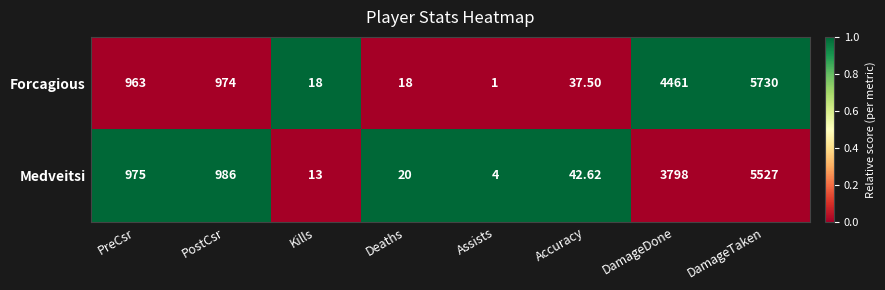

Which category has the highest value across all series?

DamageTaken